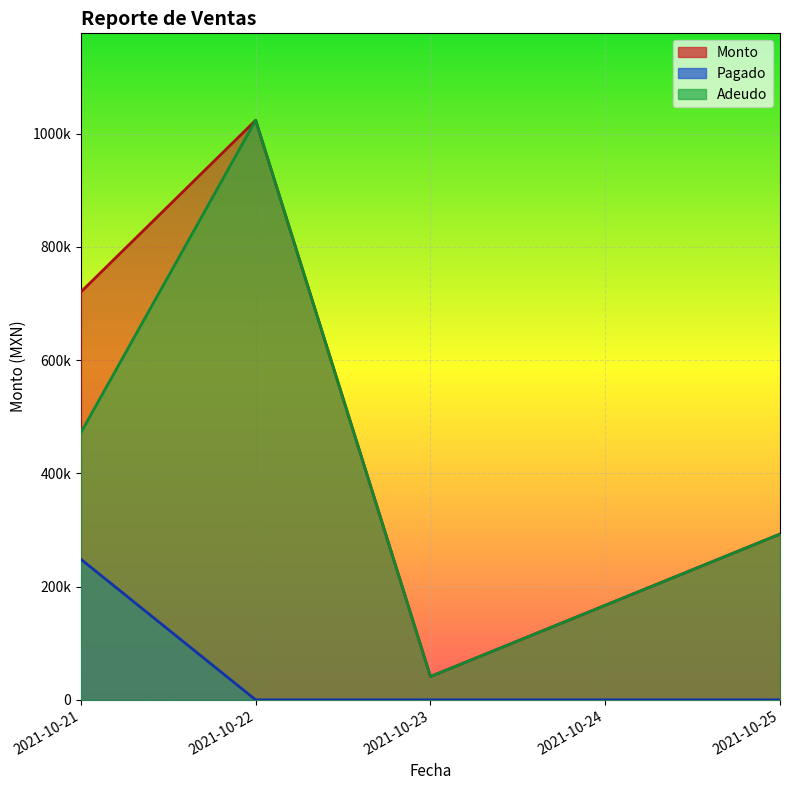

What are all the series names shown in the legend?

Monto, Pagado, Adeudo